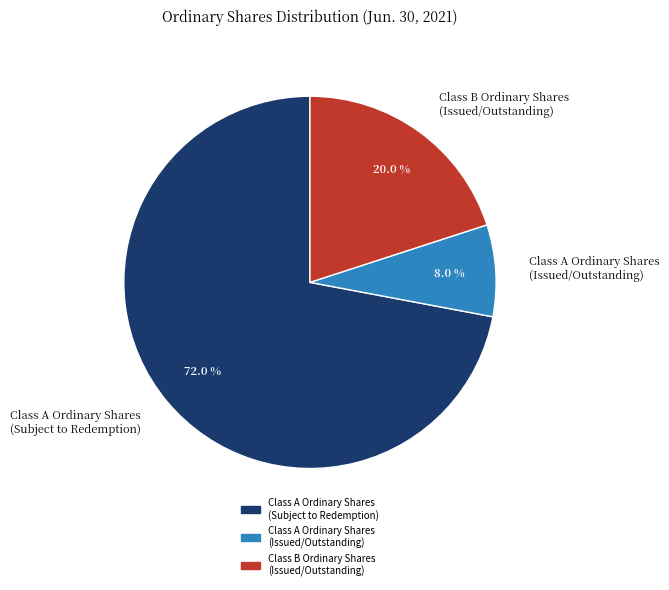

Which category has the biggest portion of the pie?

Class A Ordinary Shares (Subject to Redemption)